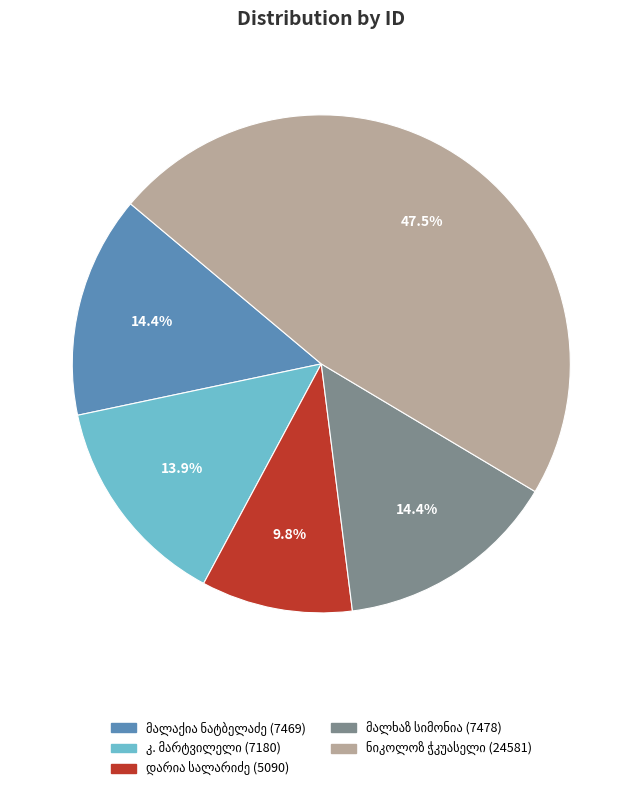

Is there a majority slice in this chart?

No